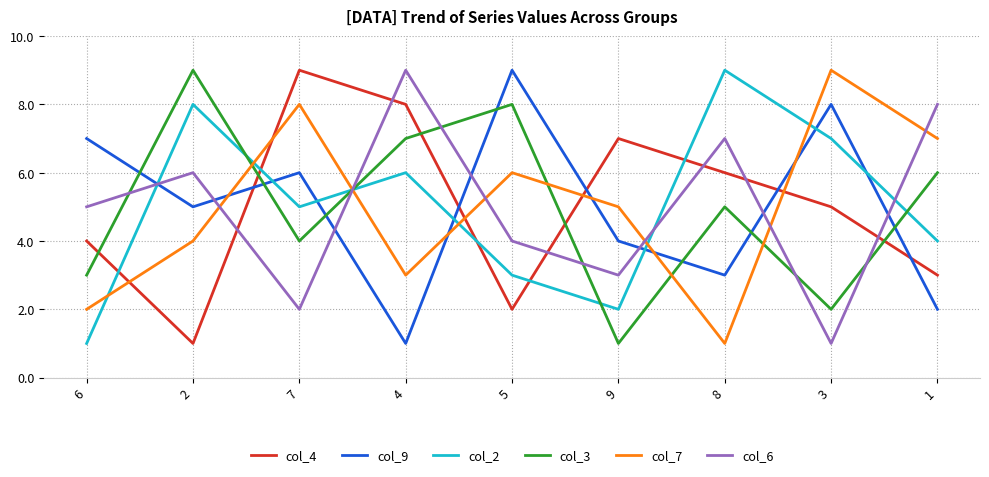

List the labels in order of col_6 value, largest first.

4, 1, 8, 2, 6, 5, 9, 7, 3